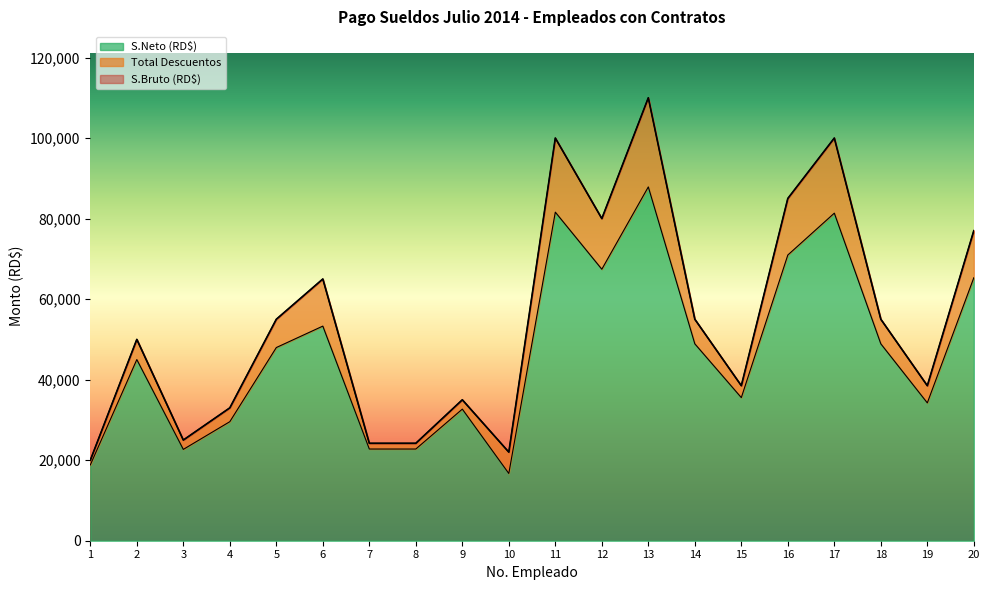

True or false: S.Neto (RD$) has a value of 48898.2 at 14.

True